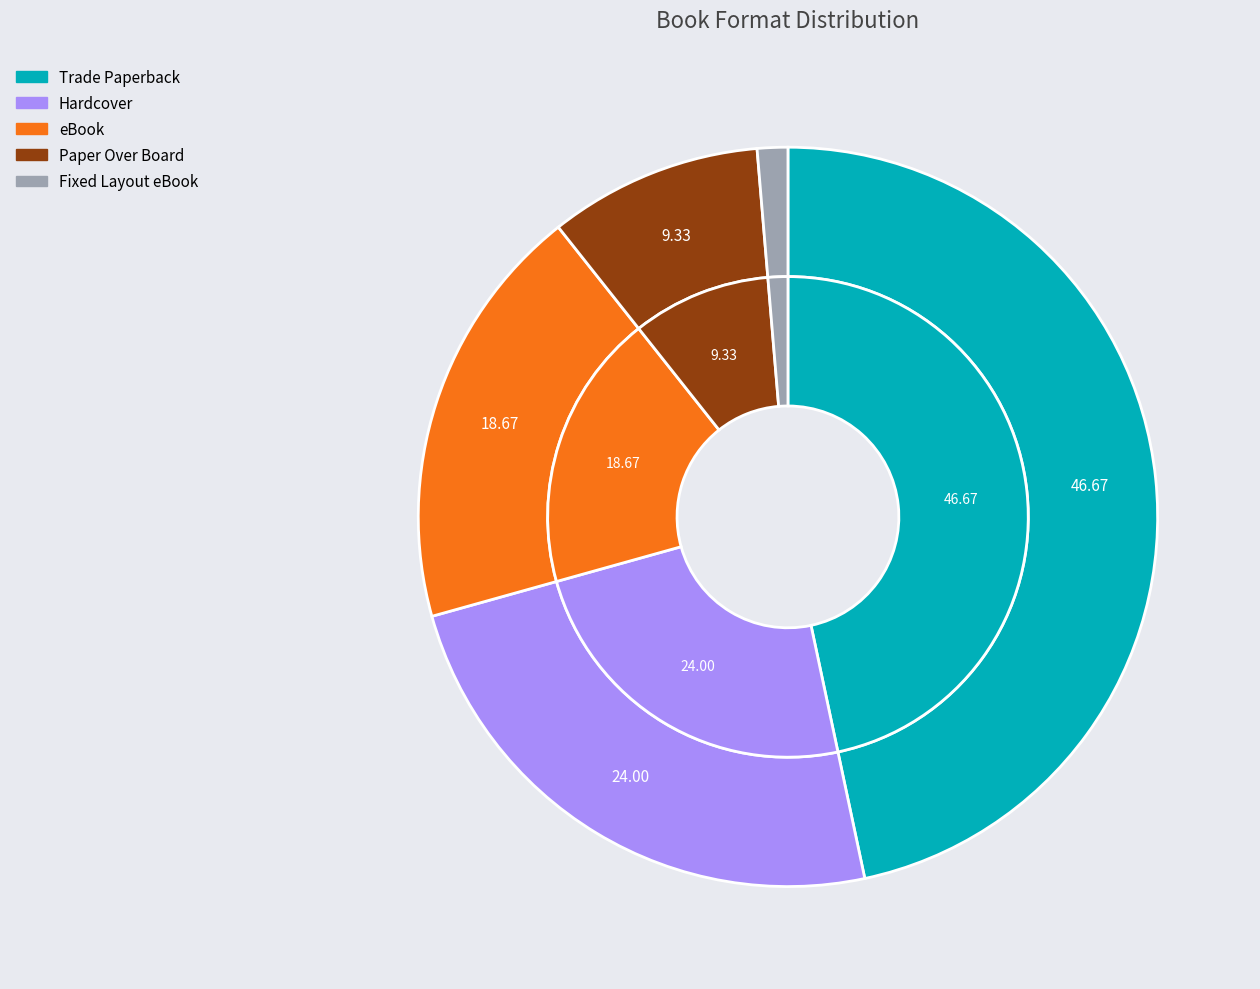

To the nearest percent, what is the difference between the eBook and Fixed Layout eBook slice percentages?

17%